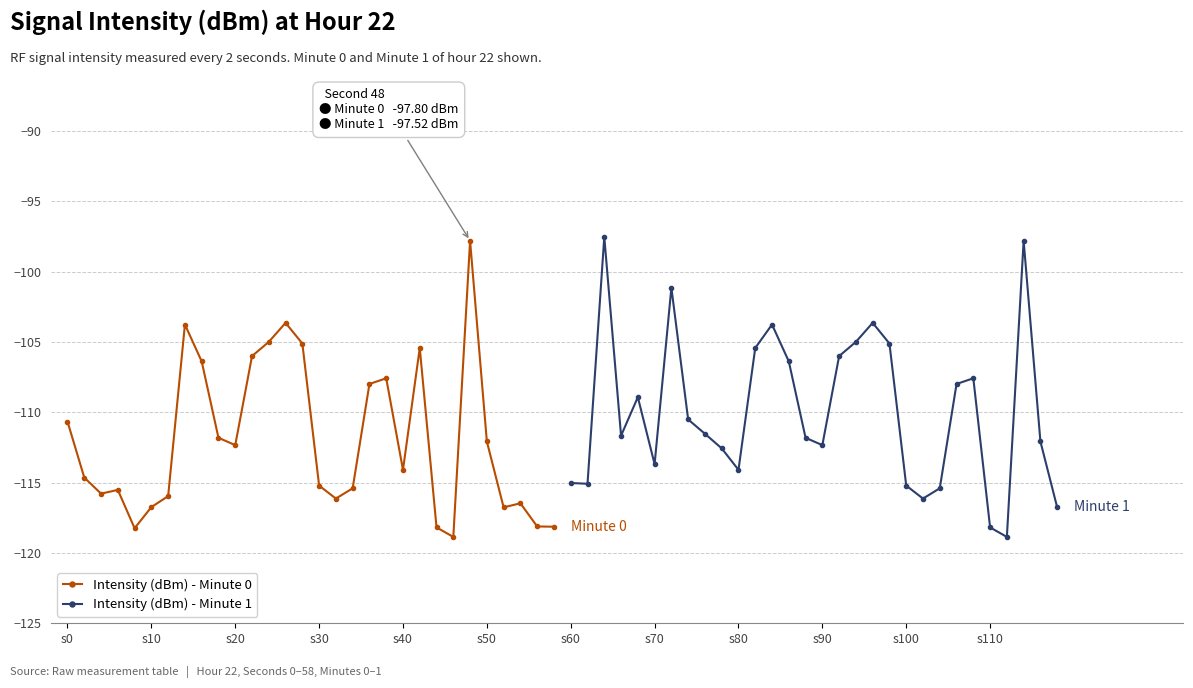

Count the number of data series in this chart.

2